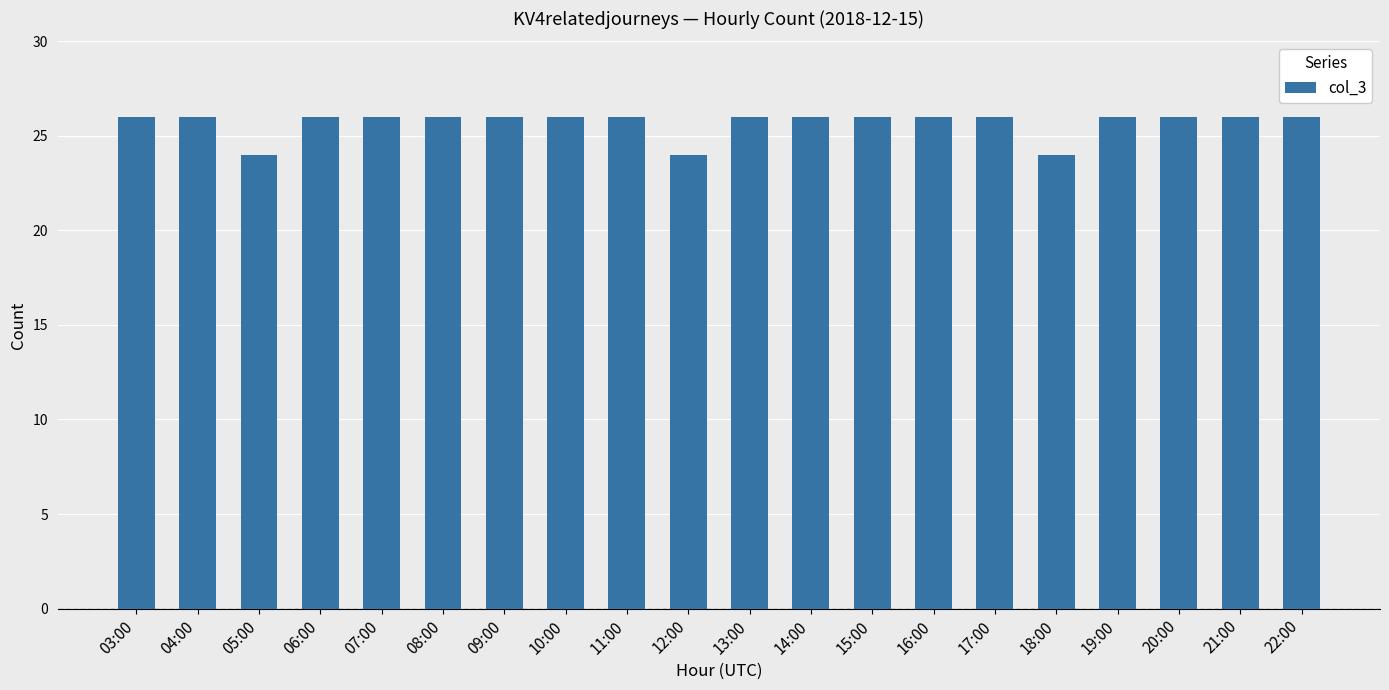

Count the number of categories in the chart.

20